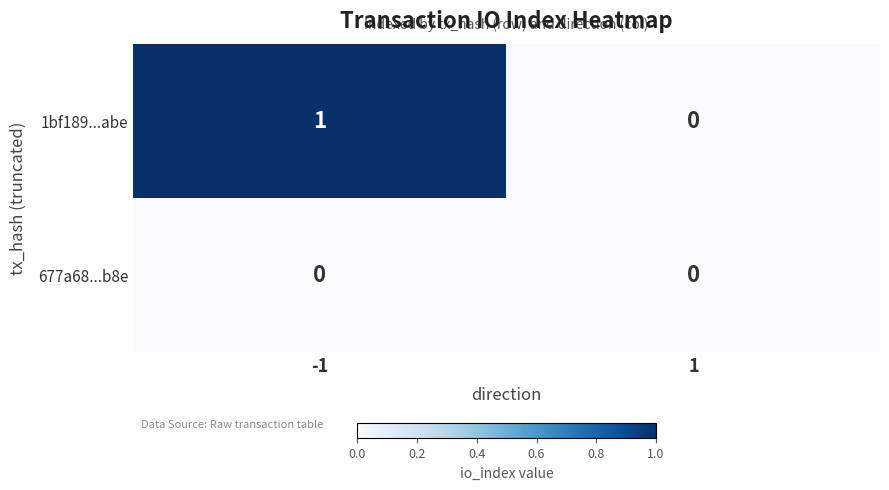

Which series has the largest total across all categories?

1bf189...abe